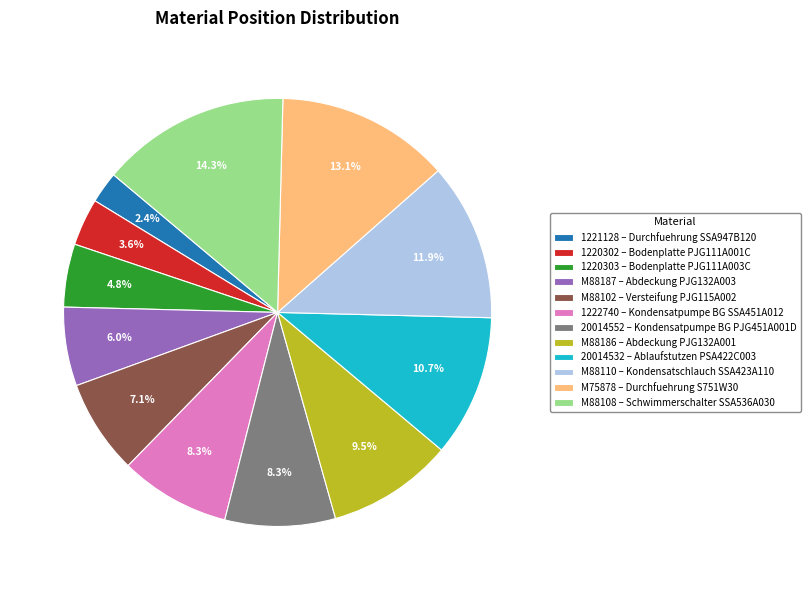

To the nearest percent, what is the difference between the 1220302 and M88187 slice percentages?

2%